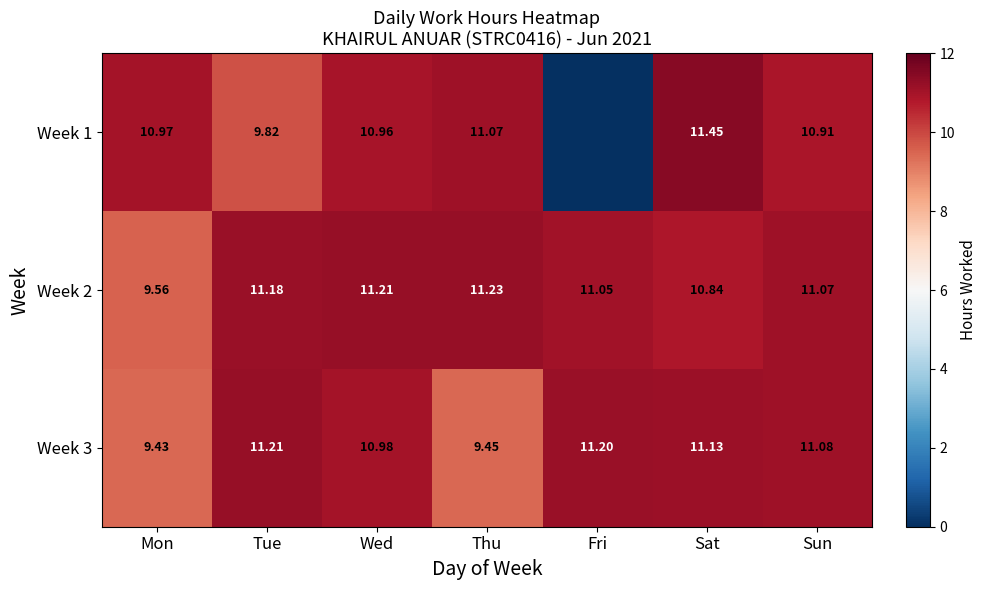

List the labels in order of Week 3 value, smallest first.

Mon, Thu, Wed, Sun, Sat, Fri, Tue